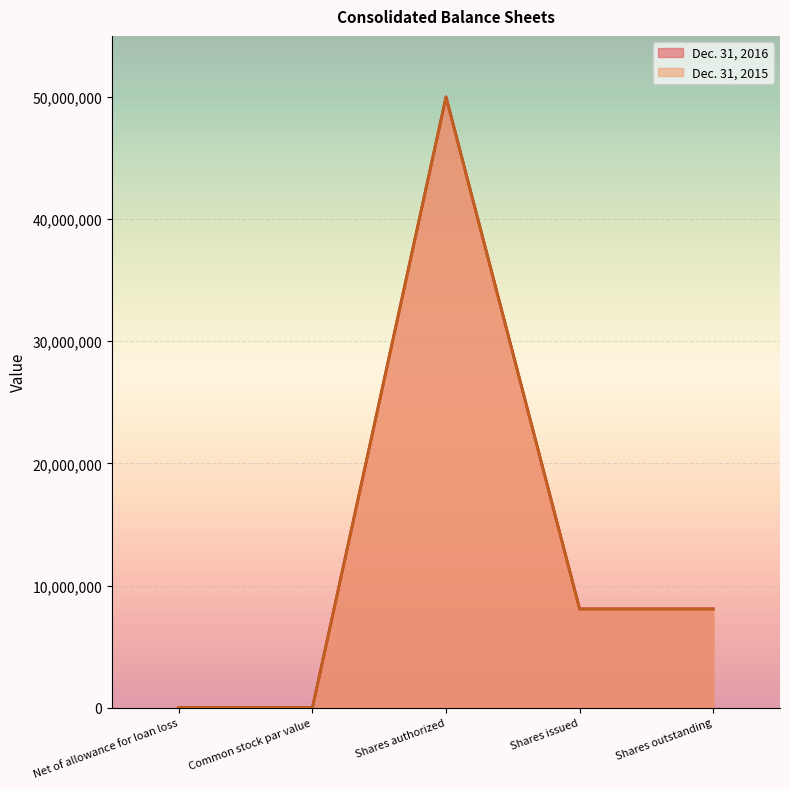

The Dec. 31, 2016 series shows -15076945 at Common stock par value. True or false?

False